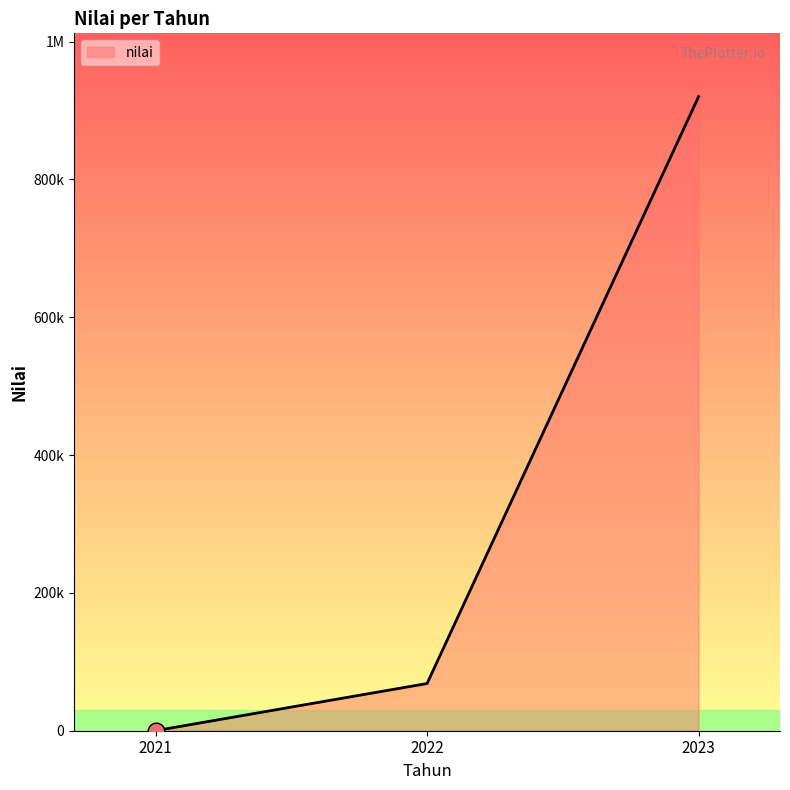

Is it true that the value at 2023 is 920000?

True